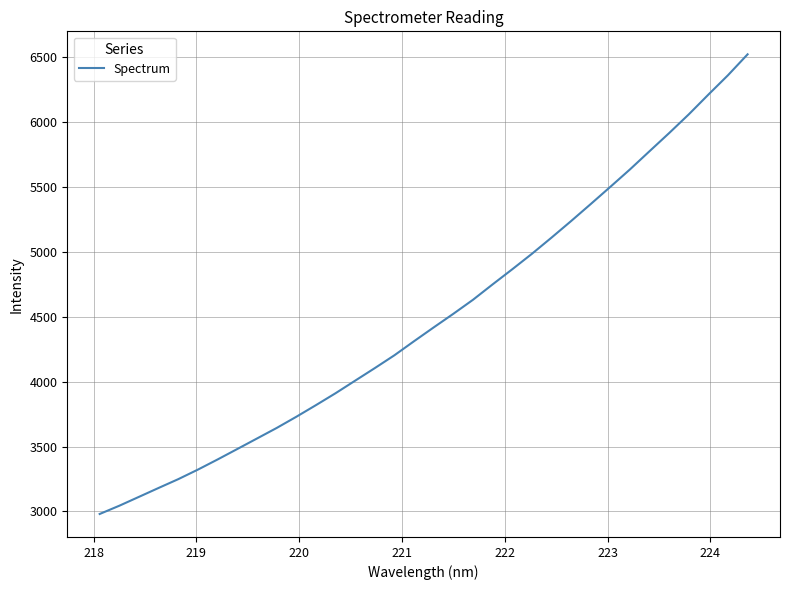

What is the smallest value displayed?

2980.2